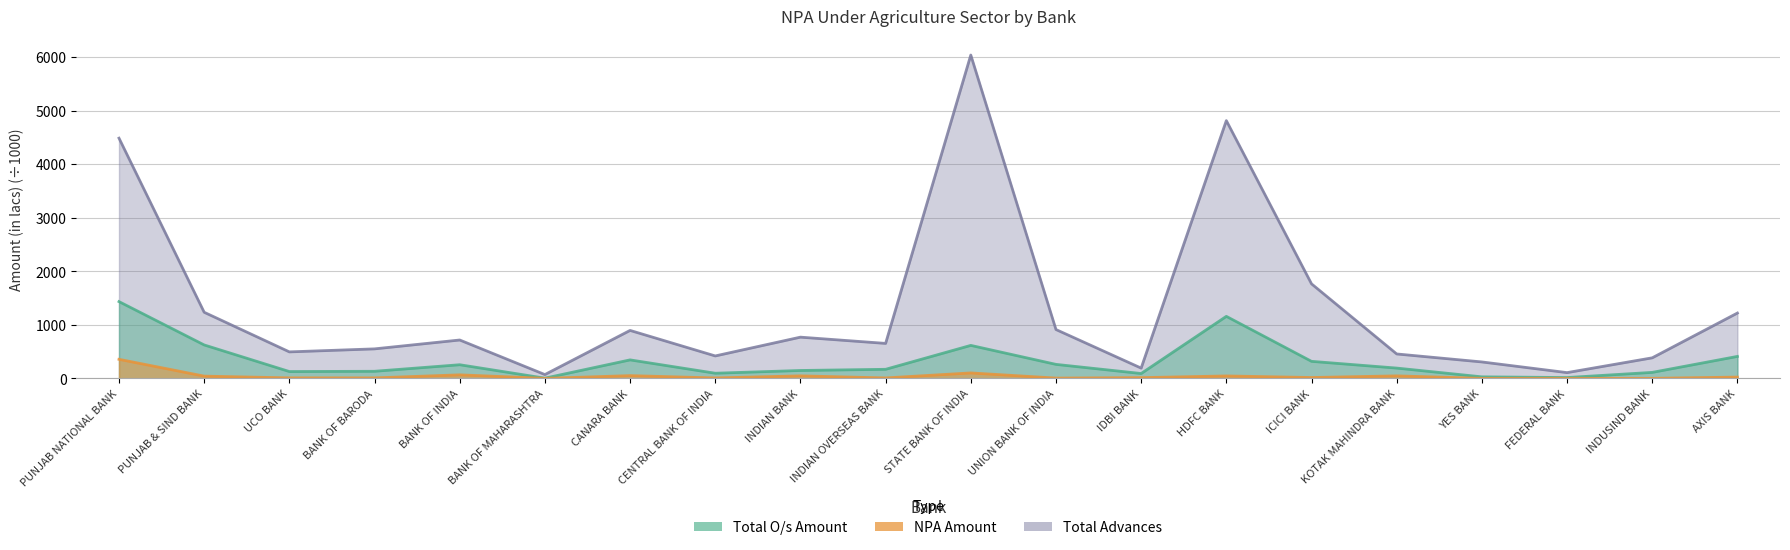

The value of Total Advances at KOTAK MAHINDRA BANK is 684.4. True or false?

False